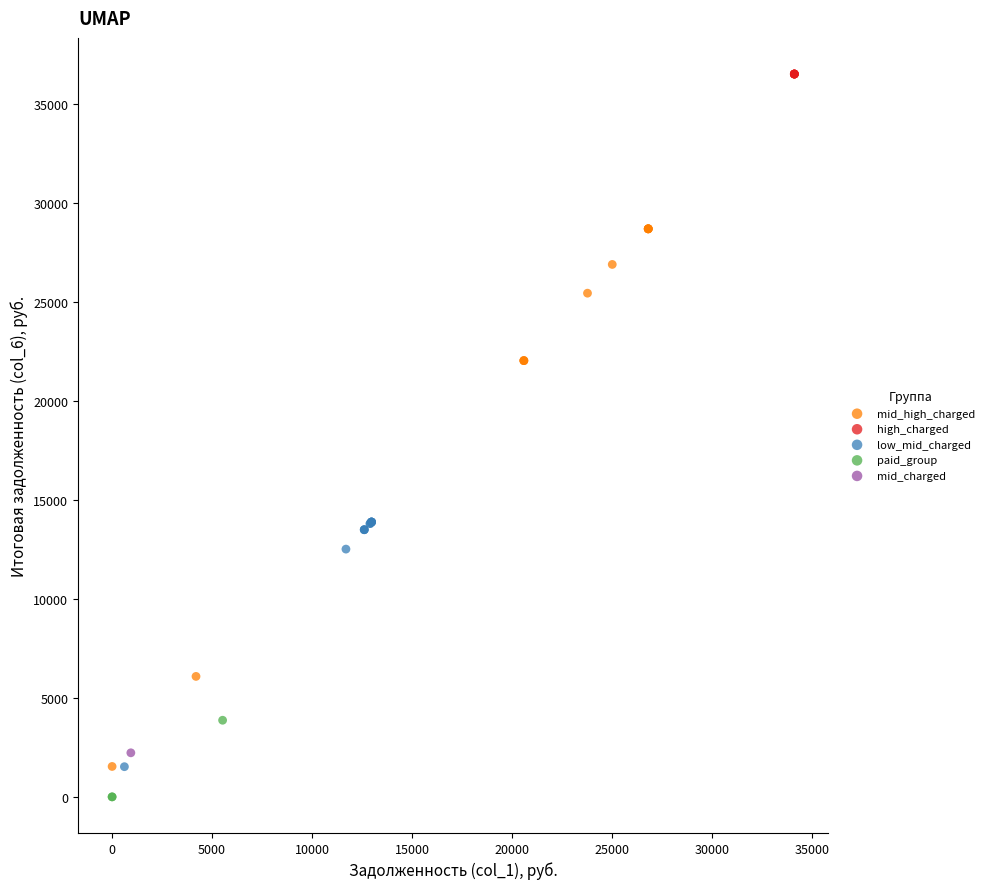

What are all the series names shown in the legend?

mid_high_charged, high_charged, low_mid_charged, paid_group, mid_charged